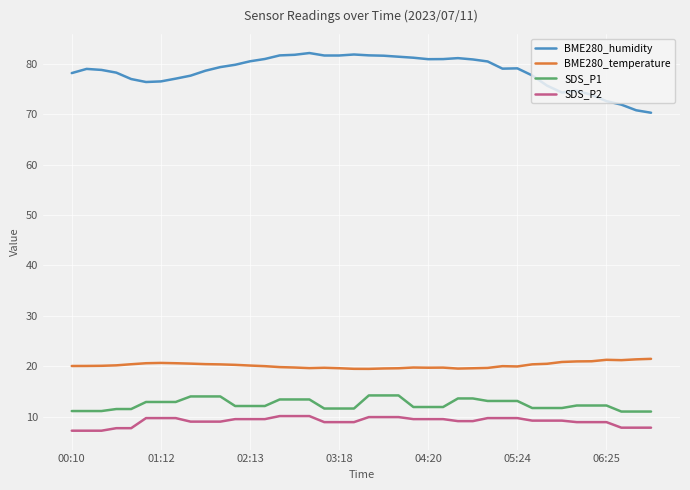

List the series in order of their peak value, lowest first.

SDS_P2, SDS_P1, BME280_temperature, BME280_humidity